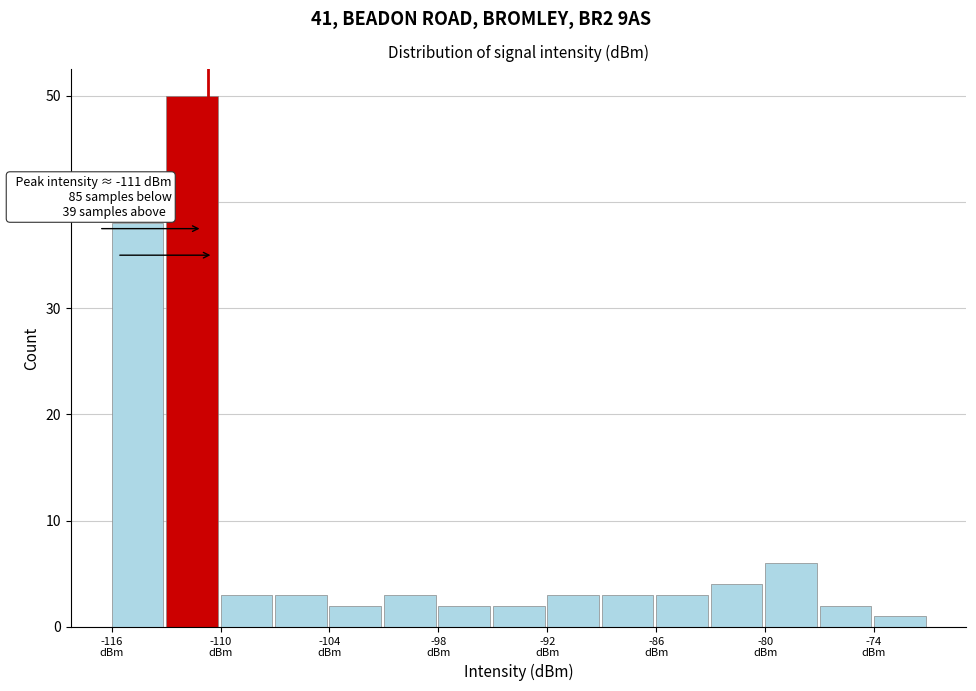

Around what value on the x-axis is the tallest bar? Give the approximate position of its centre, as read against the axis.

-112